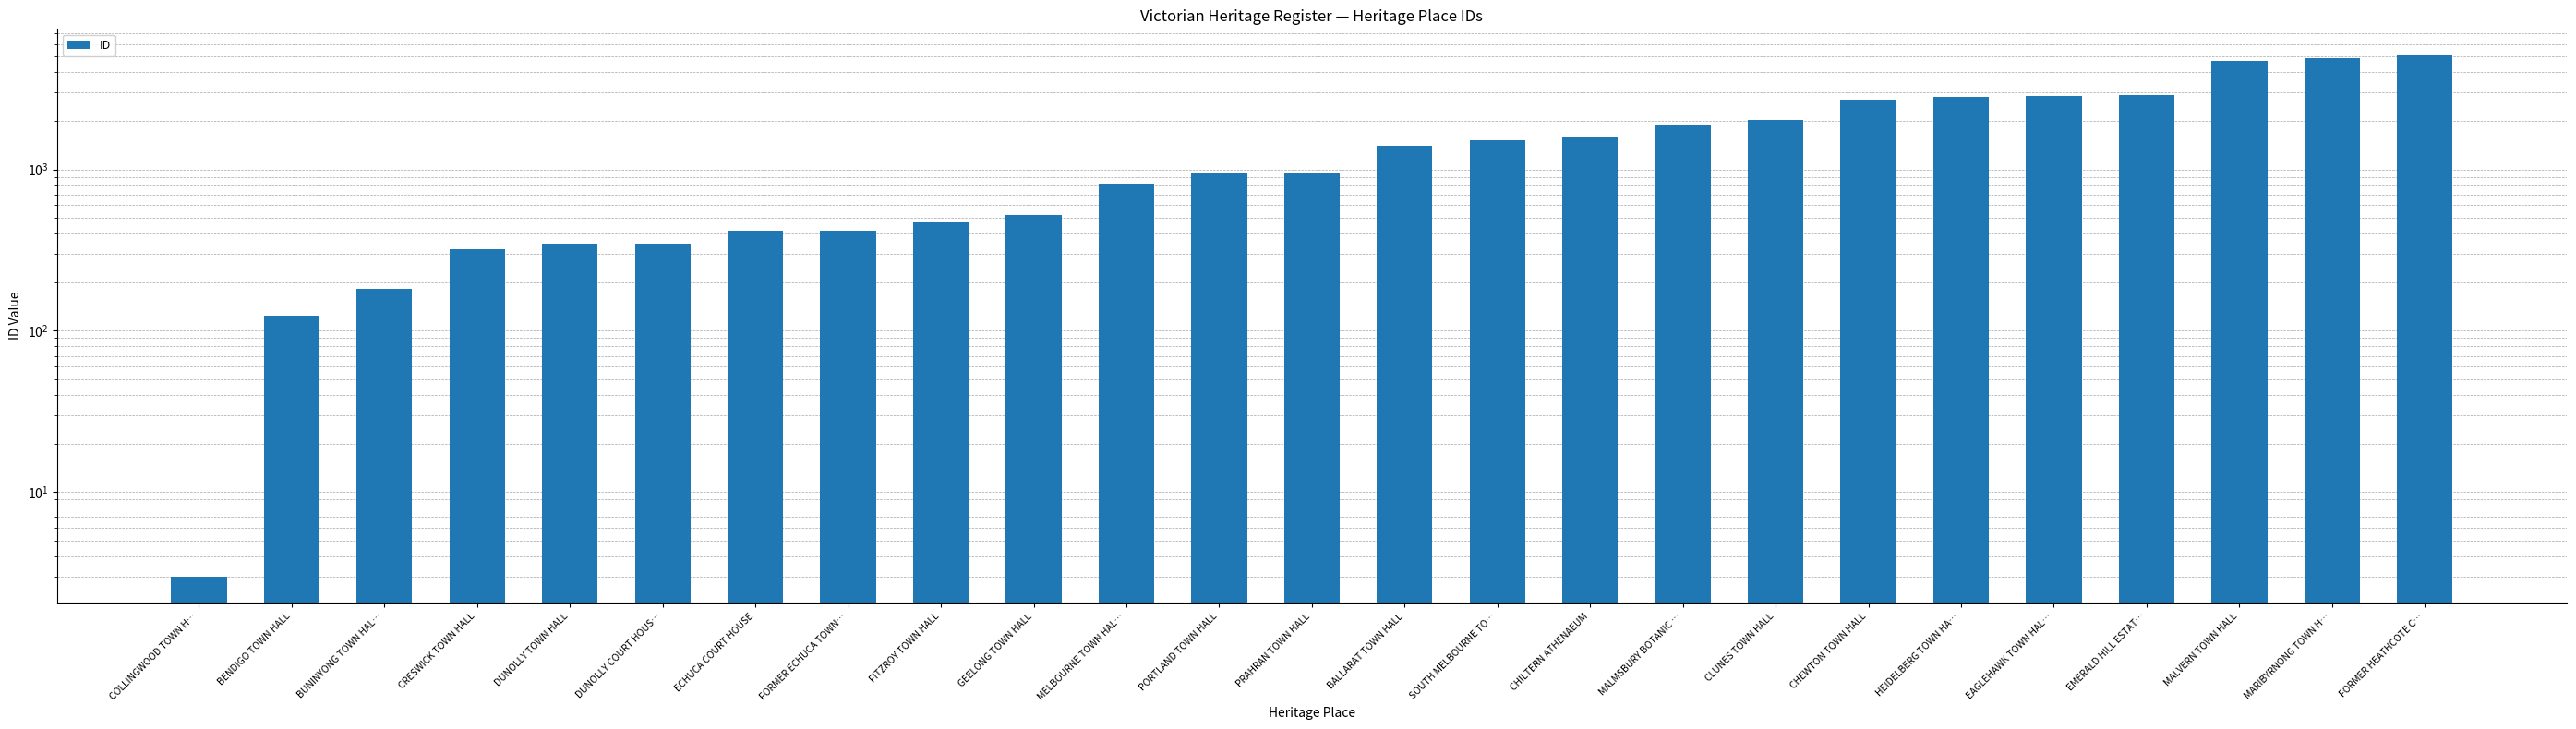

What is the value of the 14th bar from the left?

1395